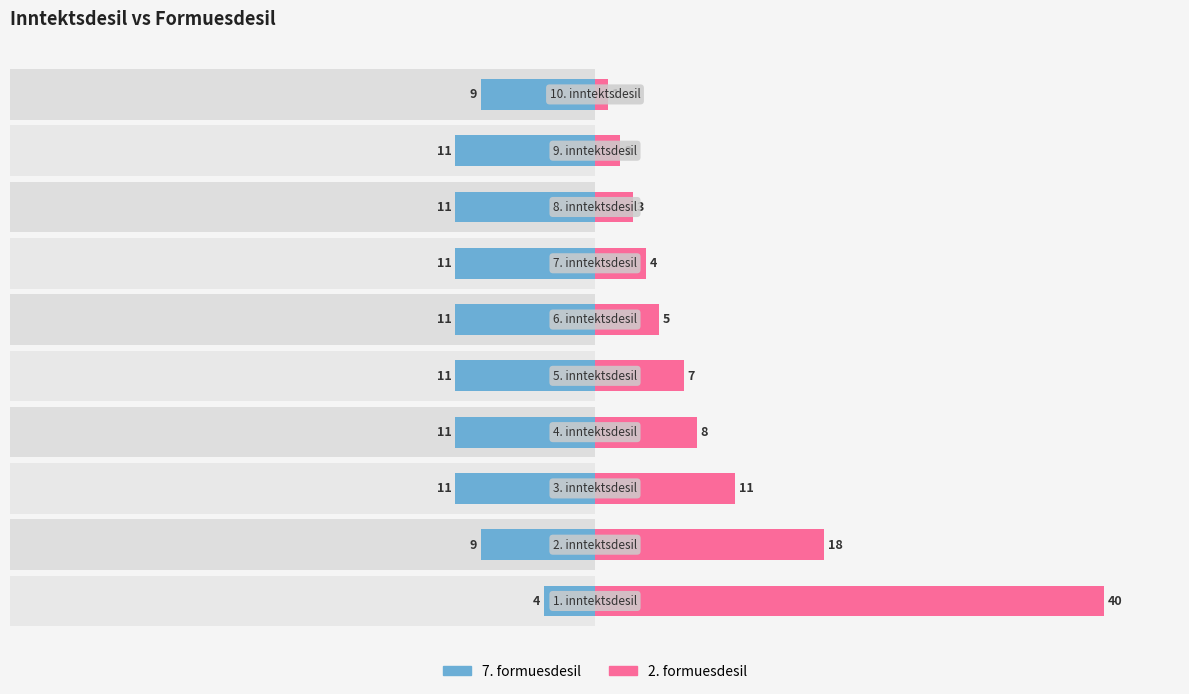

What are all the series names shown in the legend?

7. formuesdesil, 2. formuesdesil